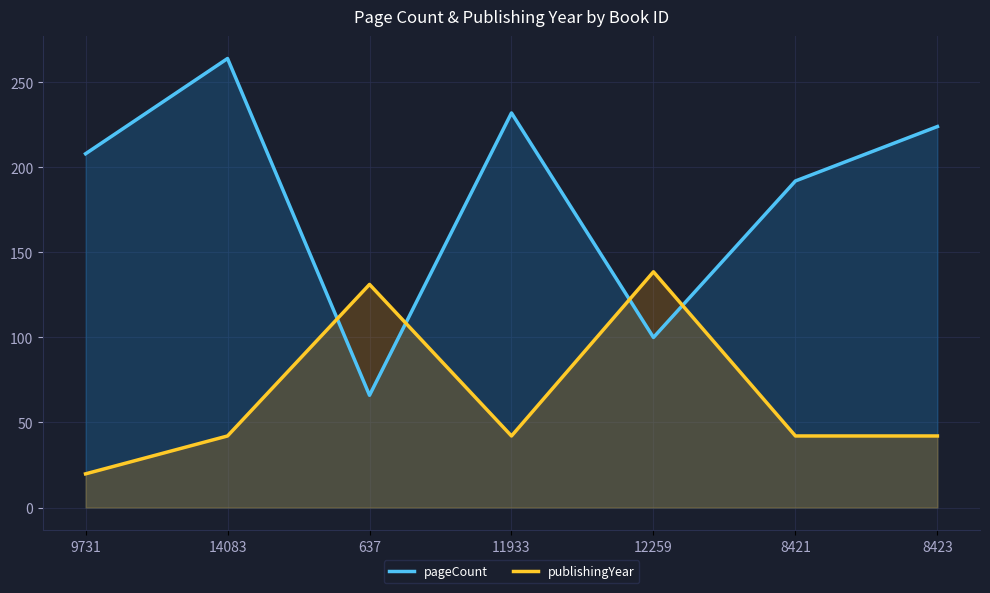

True or false: pageCount and publishingYear intersect in this chart.

True